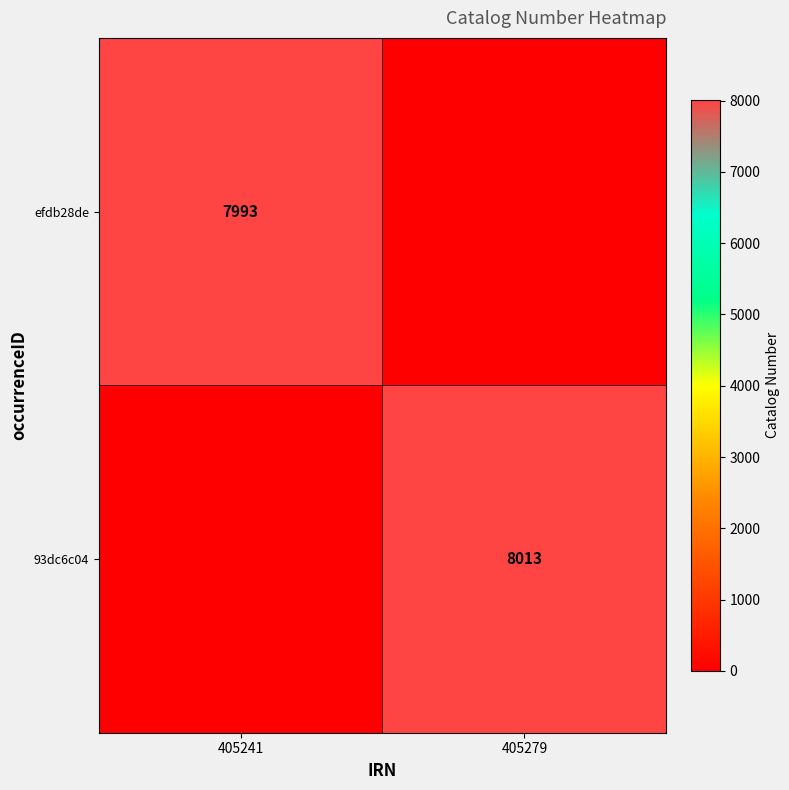

The value of efdb28de at 405241 is 13021. True or false?

False